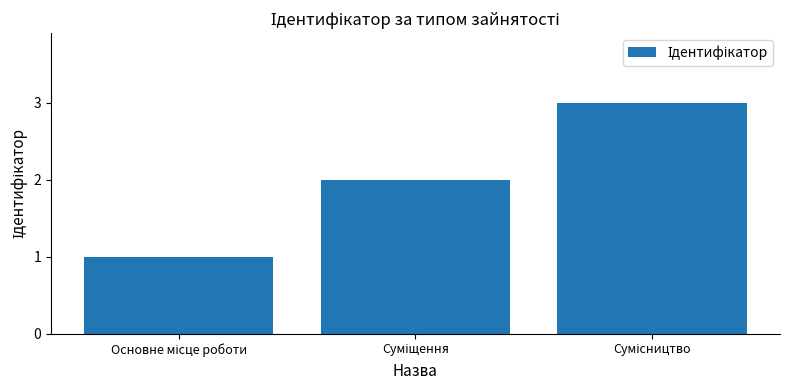

What is the greatest value displayed?

3